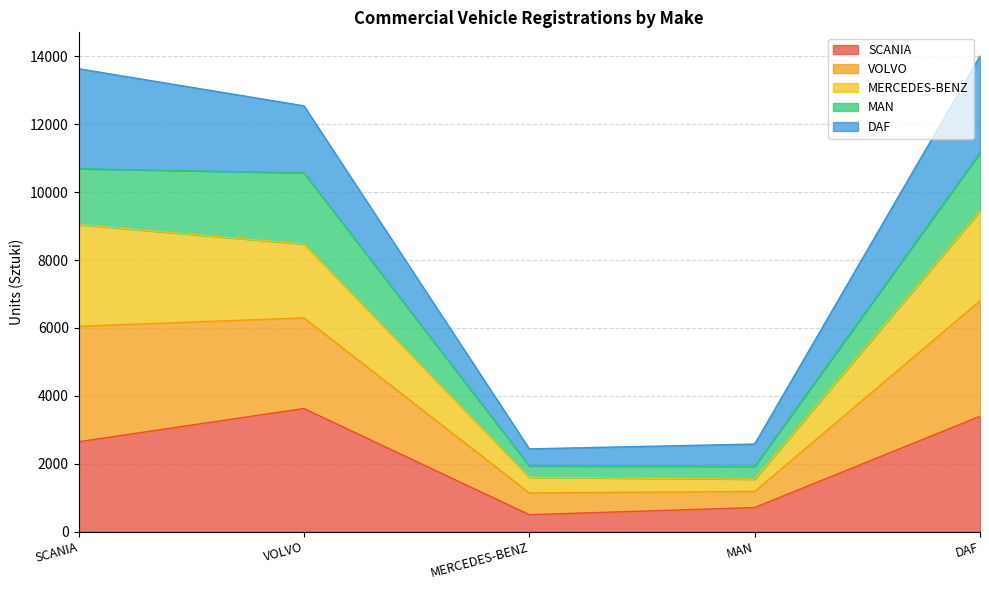

What is the approximate value of SCANIA at VOLVO?

3627